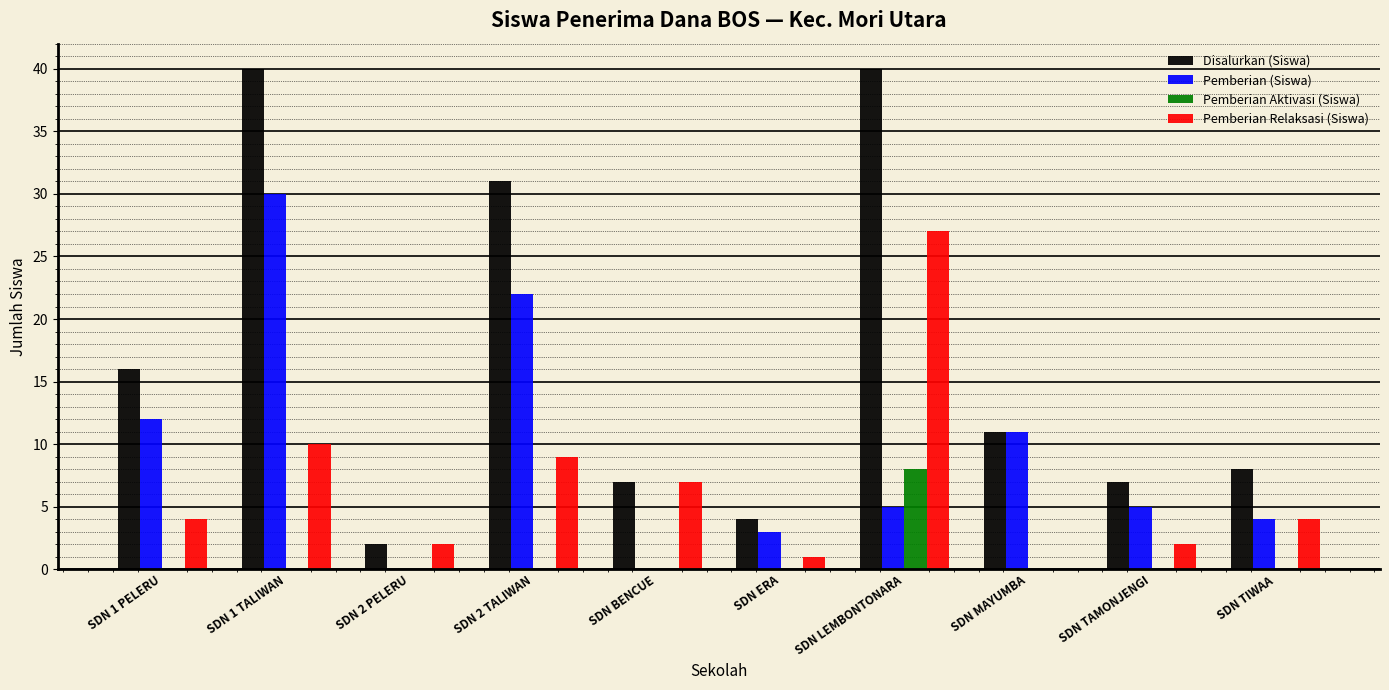

Is it true that Pemberian (Siswa) equals -19 at SDN BENCUE?

False